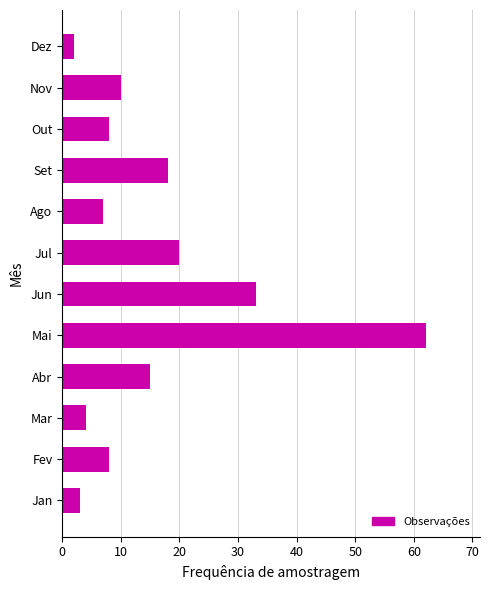

What is the maximum value shown in the chart?

62